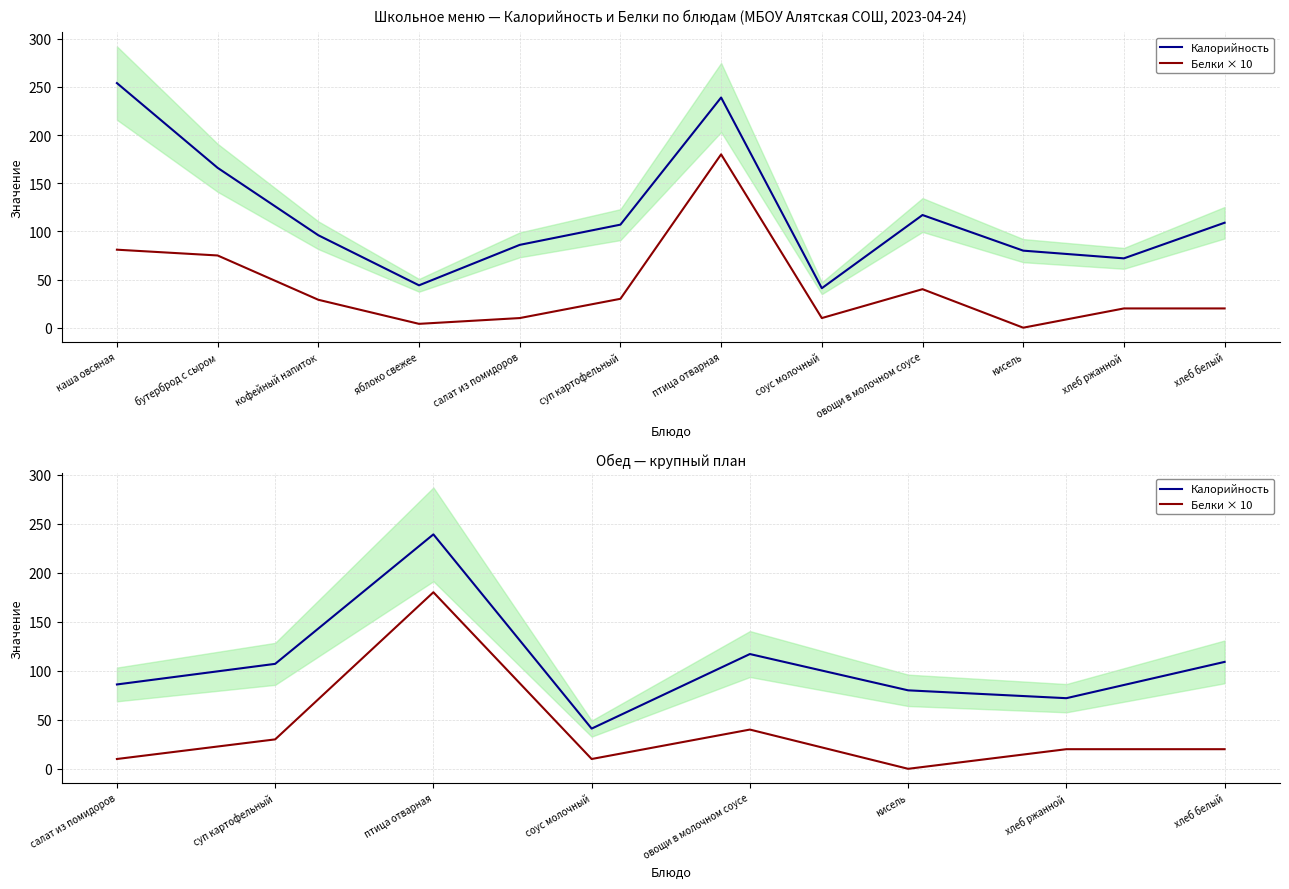

True or false: Калорийность and Белки × 10 cross at least once.

False